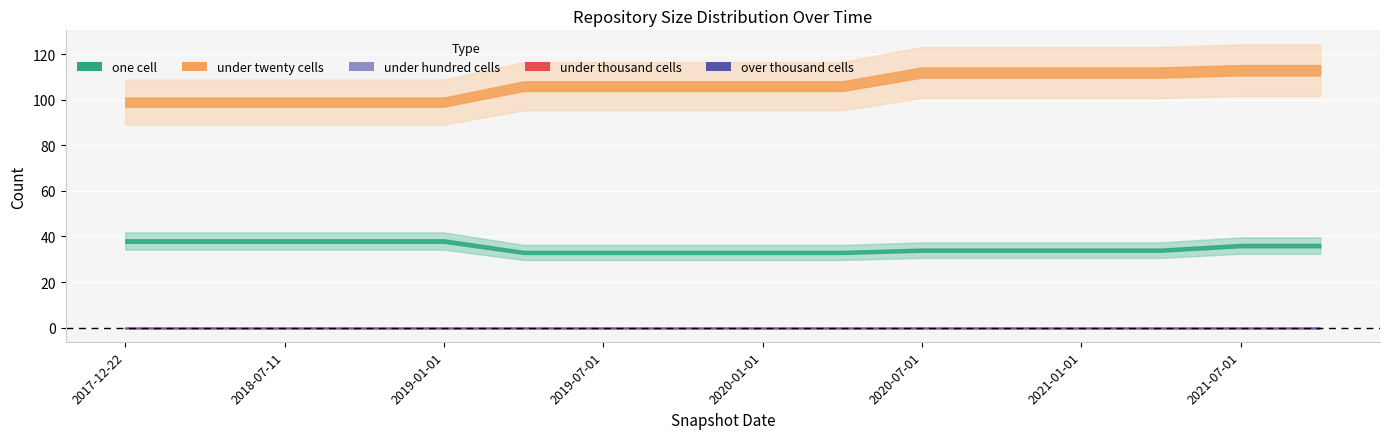

What is the label of the 2nd point from the left?

2018-04-09